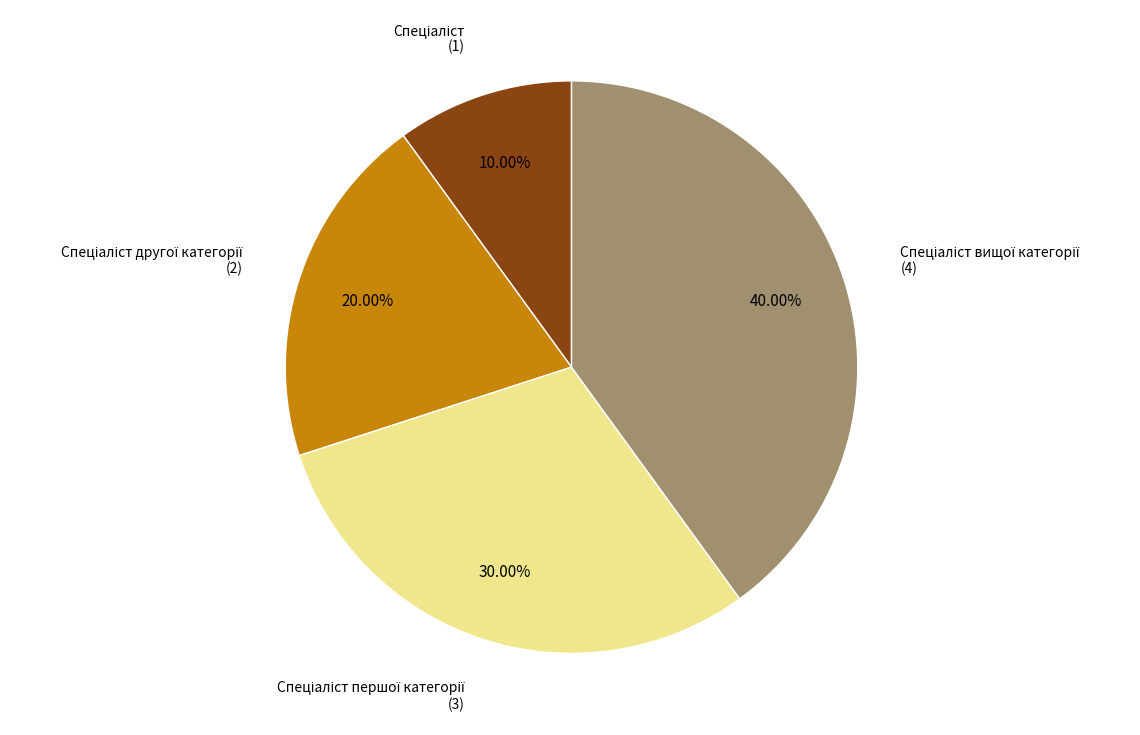

Is there a majority slice in this chart?

No